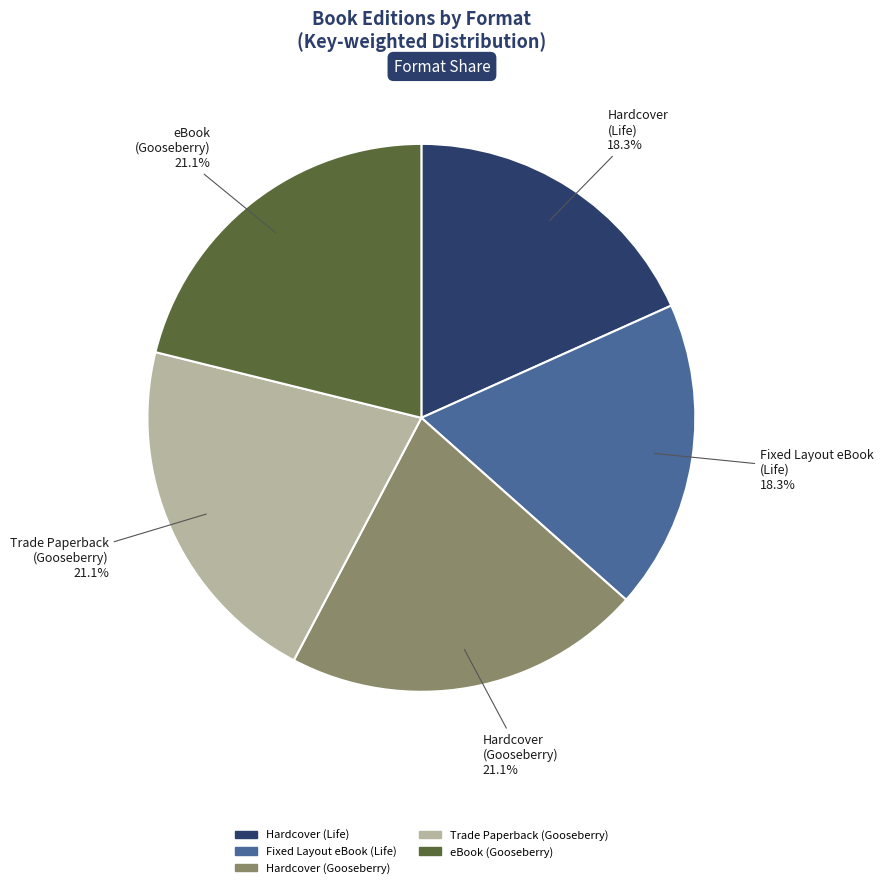

Does any single category account for the majority?

No